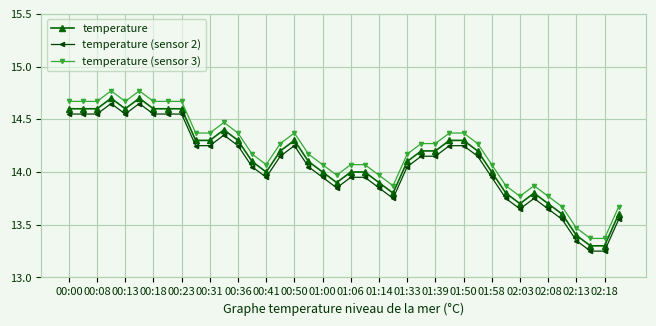

What is the difference between the maximum and second lowest values in the temperature (sensor 2) series?

1.4